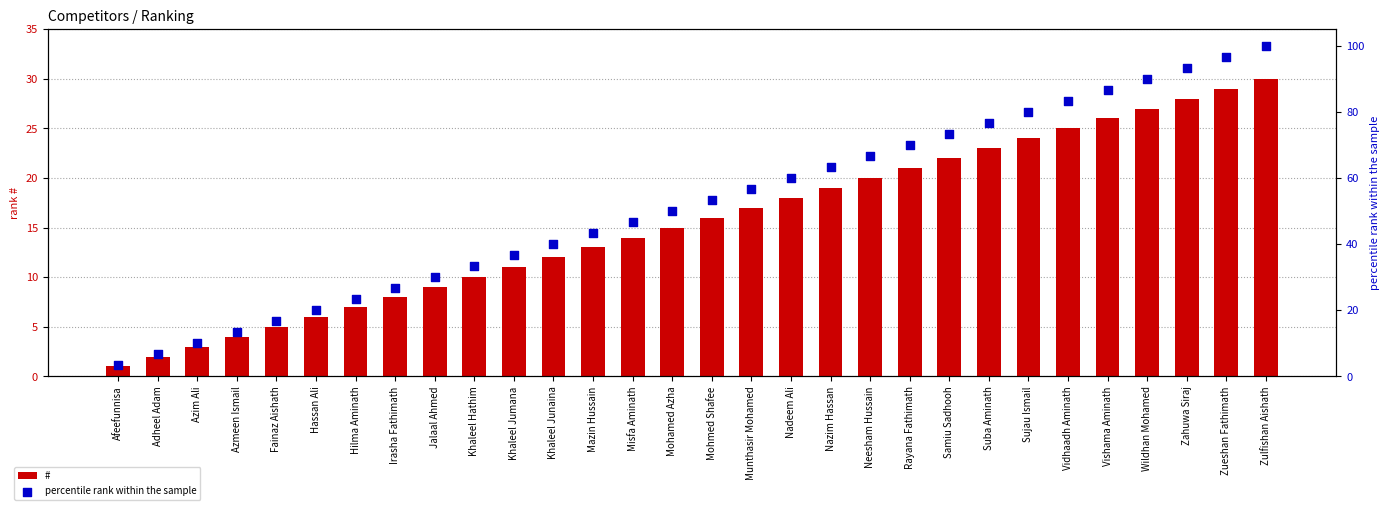

Which series has the largest Y range (max minus min)?

percentile rank within the sample